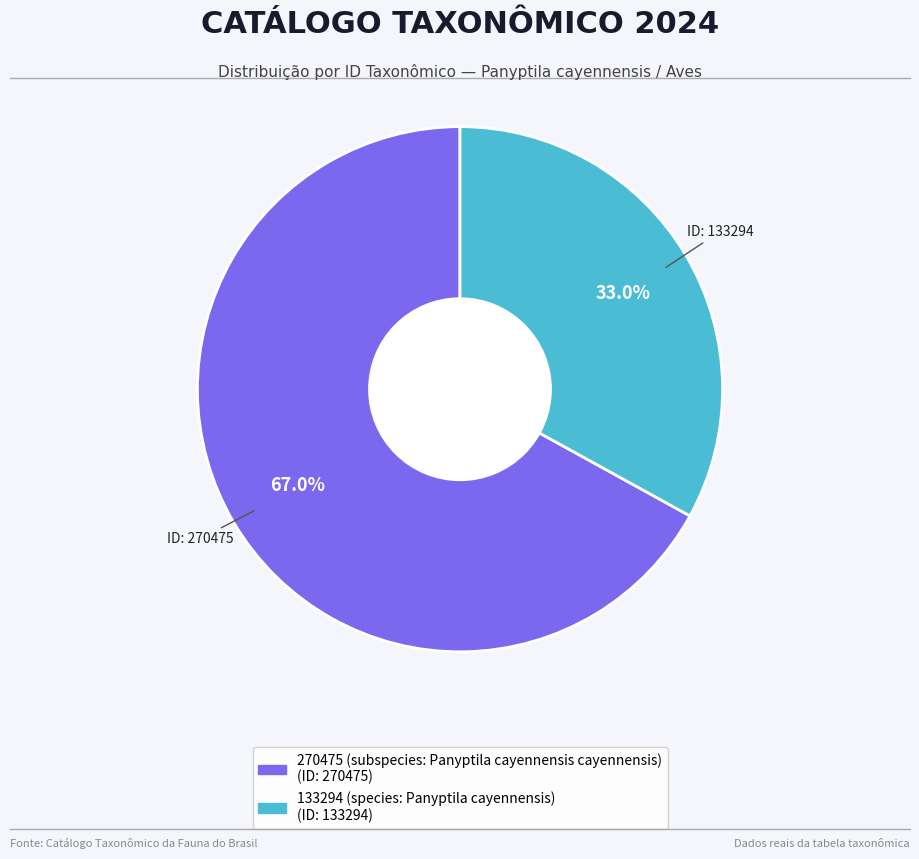

Count the number of slices in the pie.

2